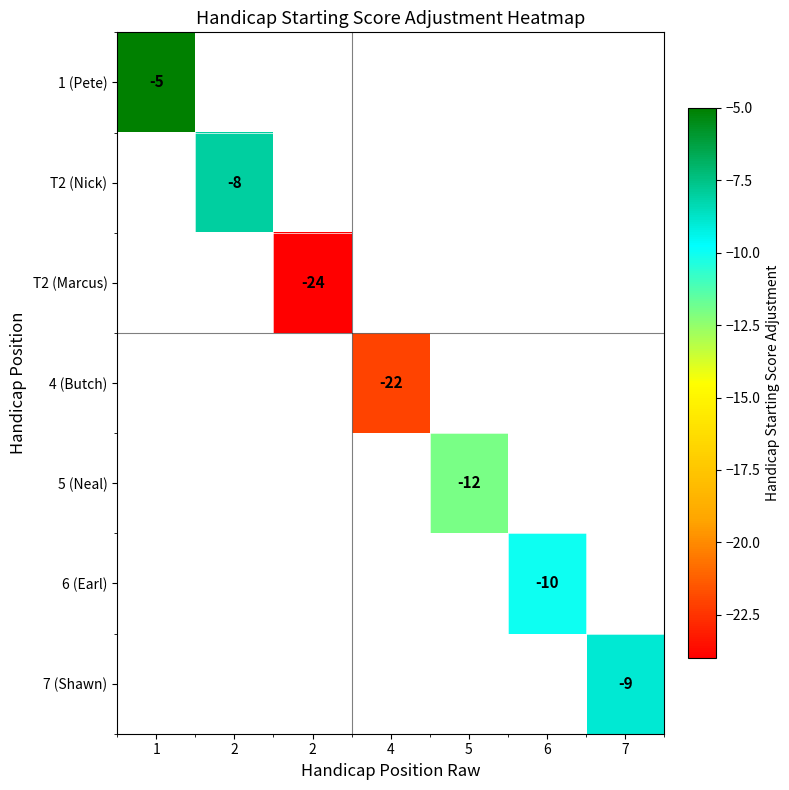

Between 4 and 2, which is larger?

2